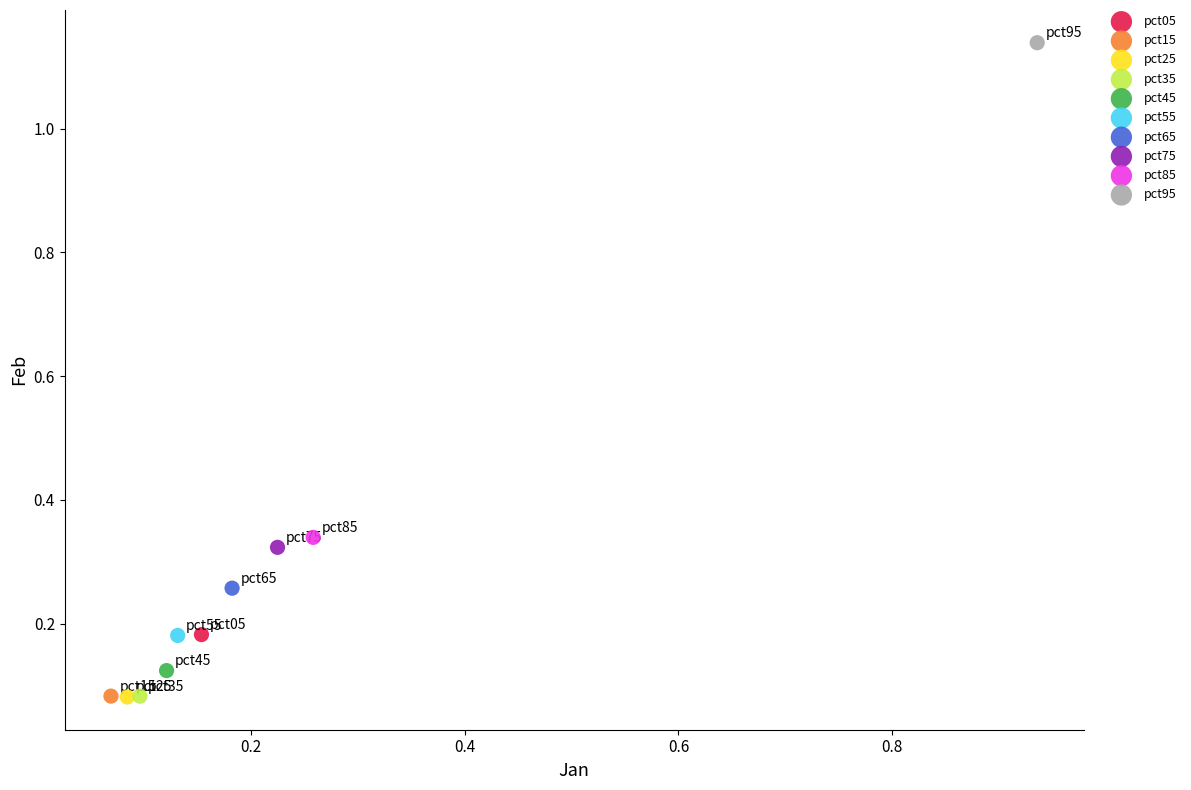

Which series reaches the maximum Y coordinate?

pct95